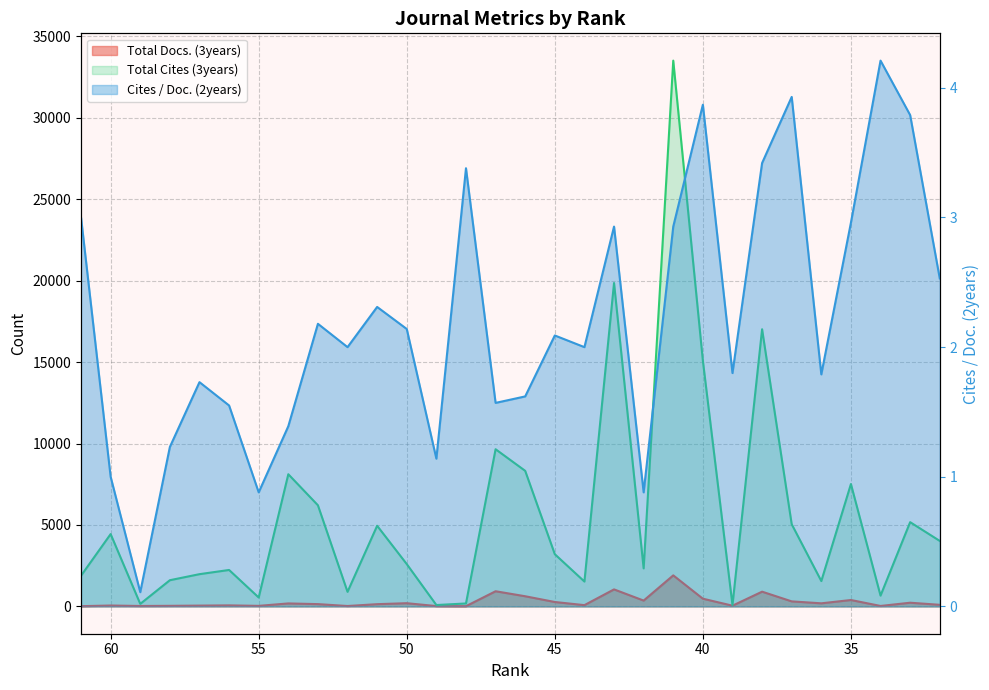

What is the difference between the maximum and minimum values in the Total Cites (3years) series?

33425.0